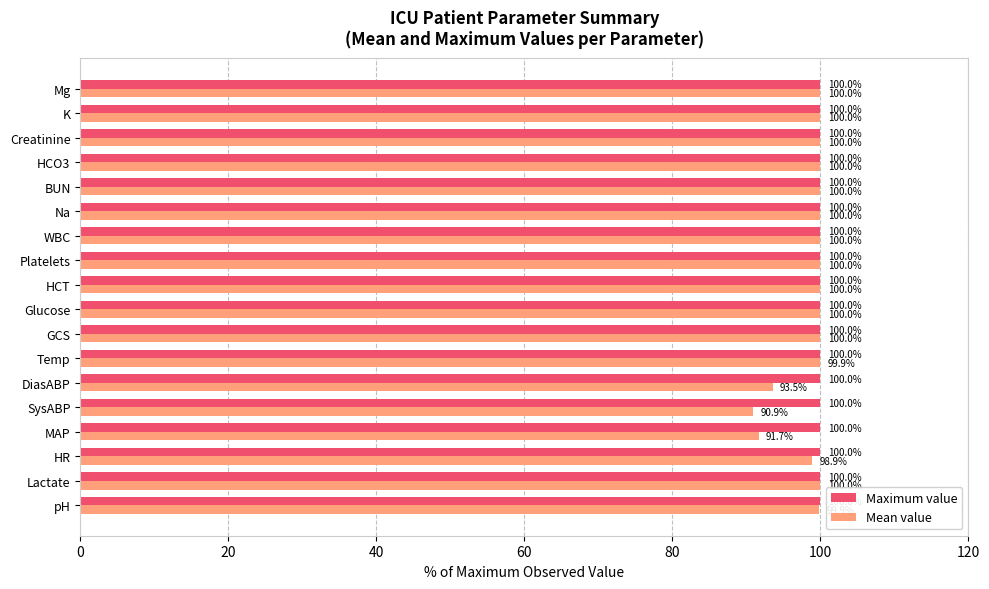

At MAP, list the series in order from smallest to largest.

Mean value, Maximum value